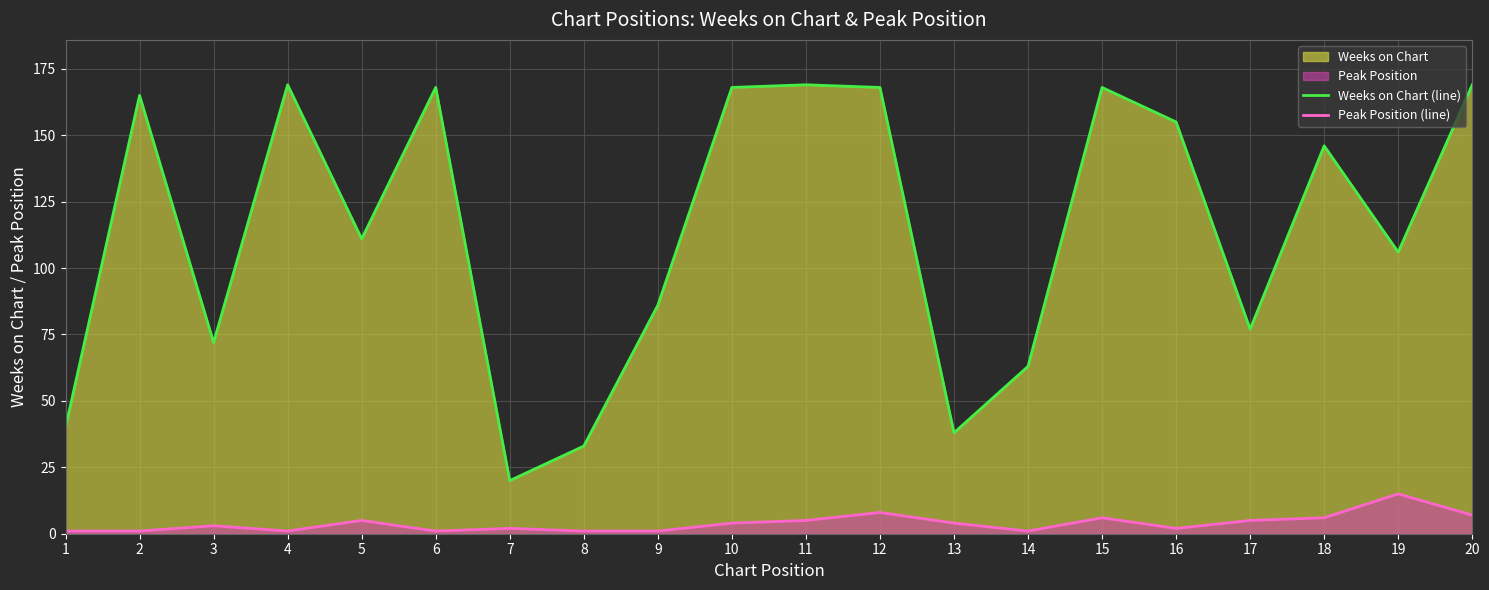

At which label does Peak Position (line) first exceed 4?

5